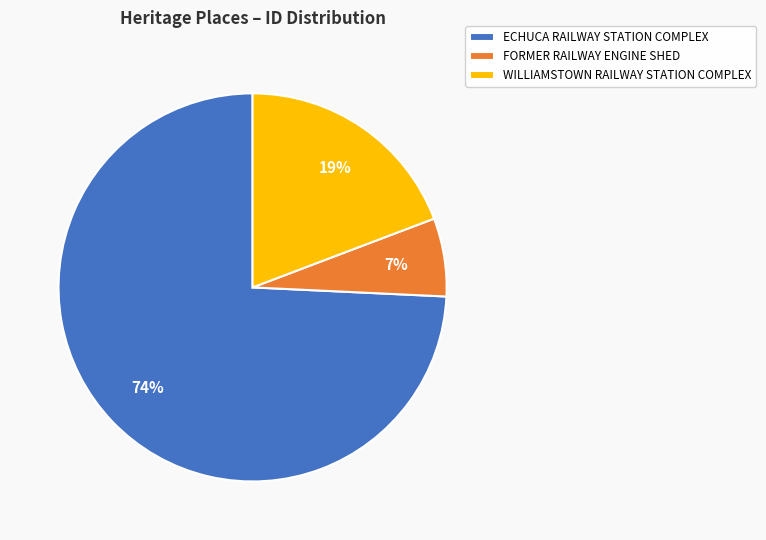

To the nearest percent, what percentage of the pie is ECHUCA RAILWAY STATION COMPLEX?

74%